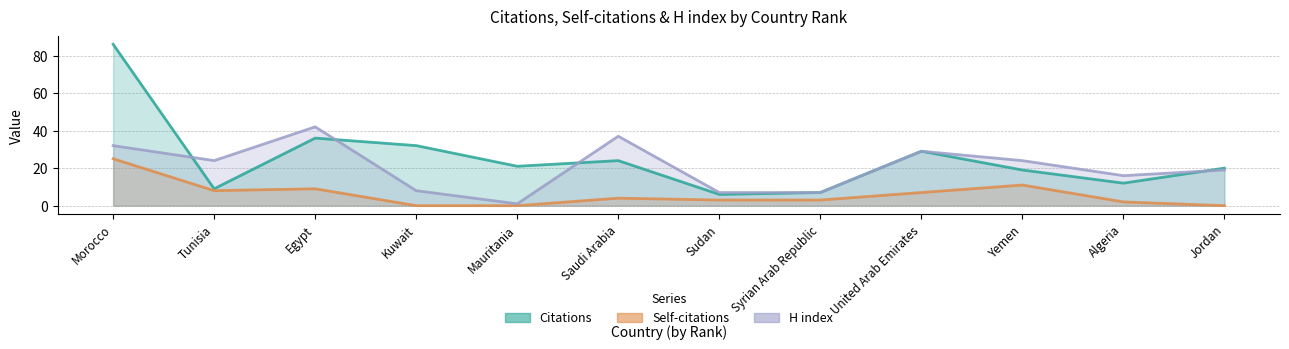

Which series has the largest range (max minus min)?

Citations